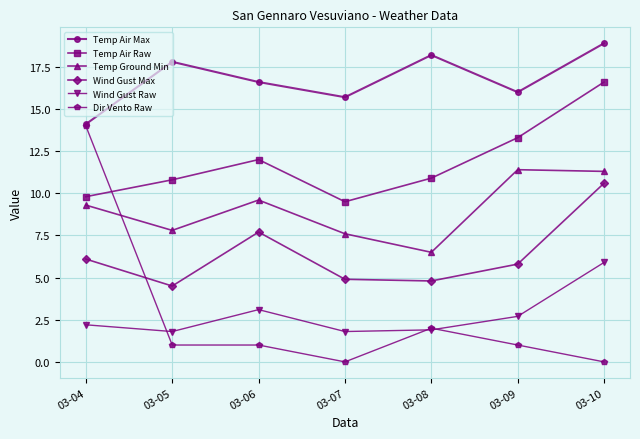

Reading left to right, list all the values displayed in this chart.

Temp Air Max: 14.1	17.8	16.6	15.7	18.2	16.0	18.9
Temp Air Raw: 9.8	10.8	12.0	9.5	10.9	13.3	16.6
Temp Ground Min: 9.3	7.8	9.6	7.6	6.5	11.4	11.3
Wind Gust Max: 6.1	4.5	7.7	4.9	4.8	5.8	10.6
Wind Gust Raw: 2.2	1.8	3.1	1.8	1.9	2.7	5.9
Dir Vento Raw: 14.0	1.0	1.0	0.0	2.0	1.0	0.0